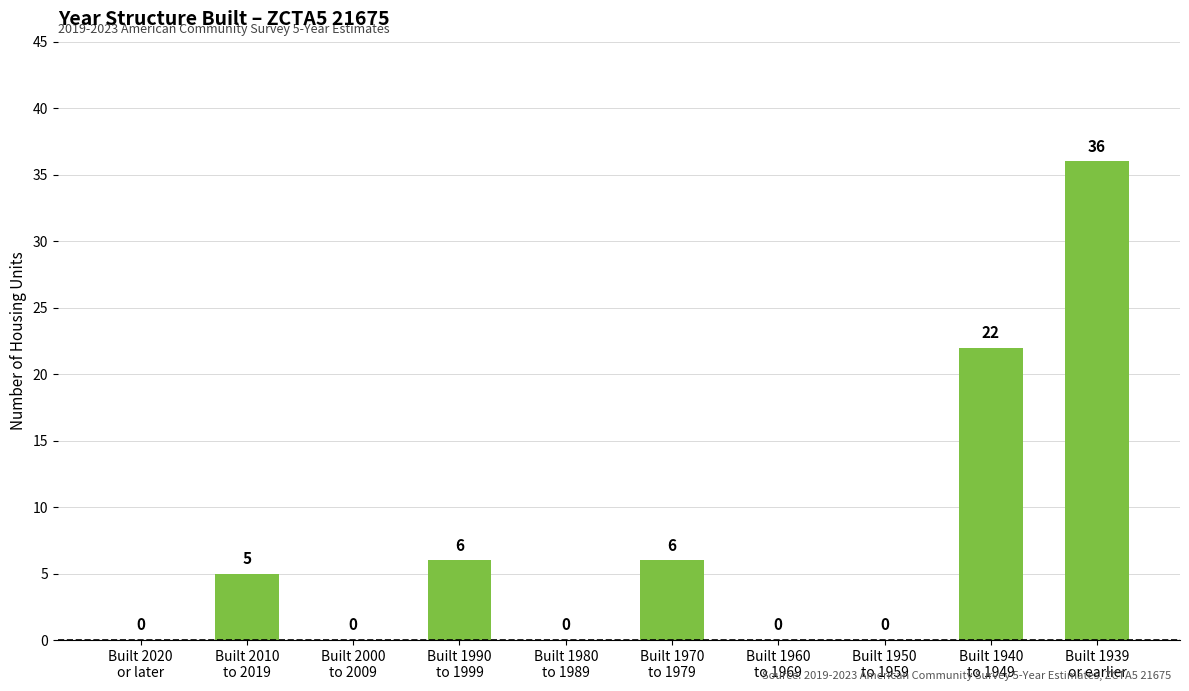

What is the sum of all values?

75